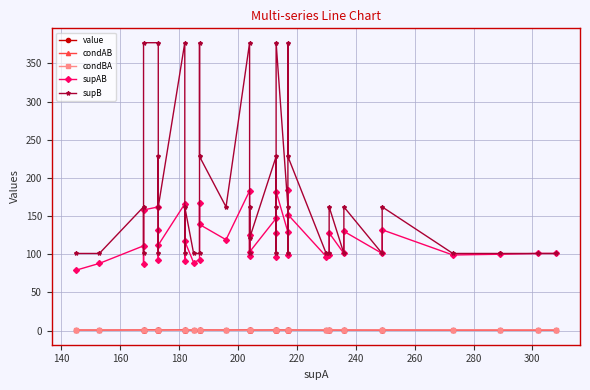

Does the chart have visible grid lines?

Yes